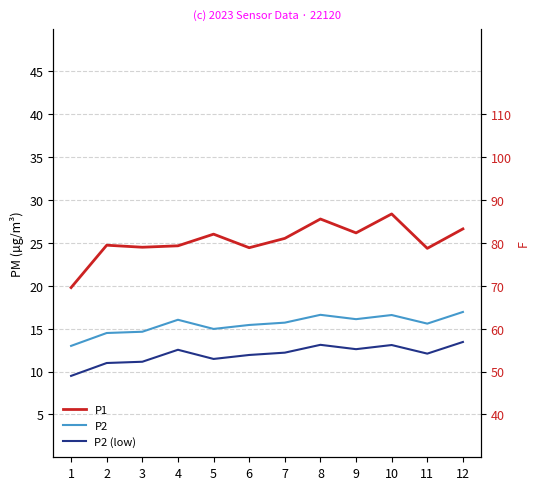

How many interior local valleys does the P2 series have?

3